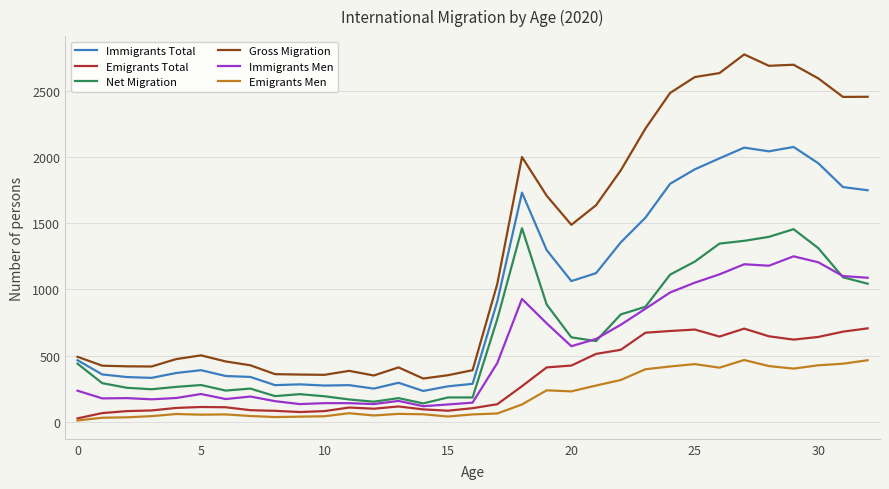

True or false: Emigrants Men and Gross Migration intersect in this chart.

False